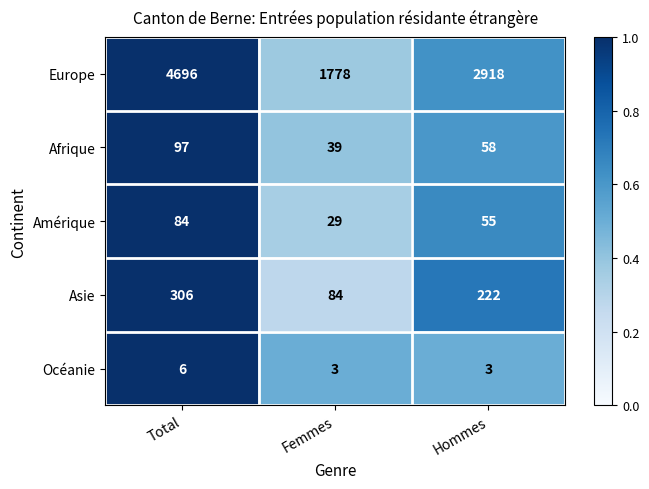

The value of Amérique at Total is 84. True or false?

True